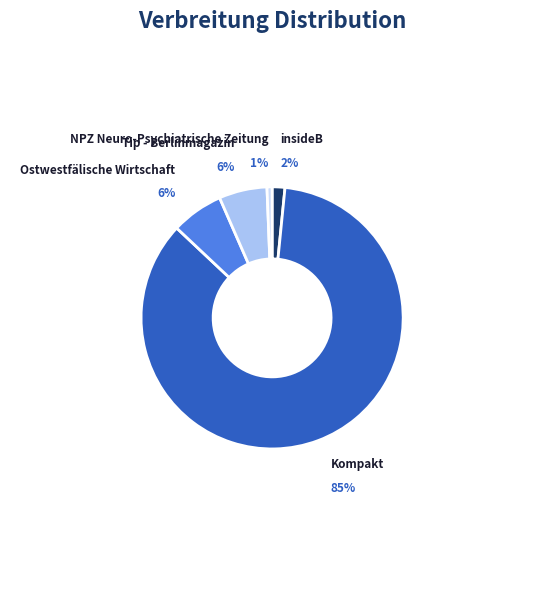

Does any single category account for the majority?

Yes